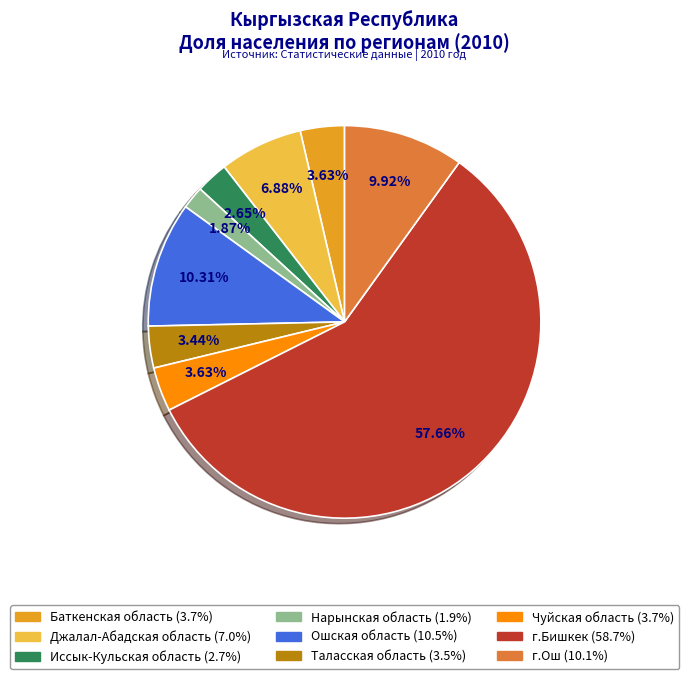

The г.Бишкек slice represents 67% of the pie. True or false?

False